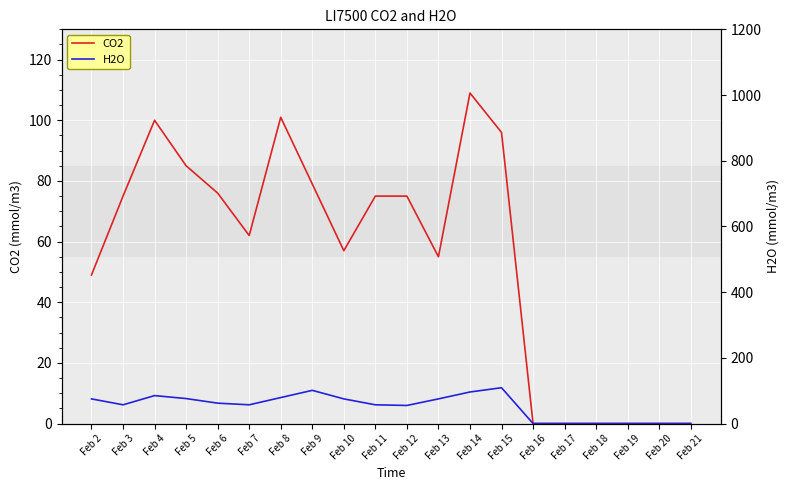

List the series in order of their overall mean, lowest first.

H2O, CO2